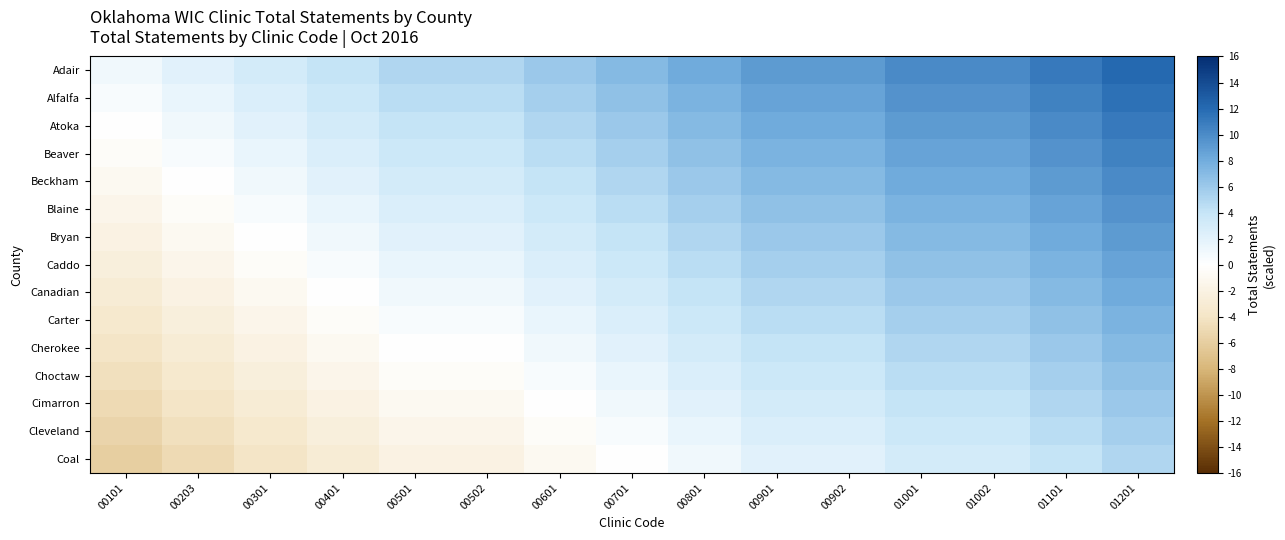

Reading left to right, what are all the values shown in this chart?

Adair: 00101=1.0	00203=2.0	00301=3.0	00401=4.0	00501=5.0	00502=5.0	00601=6.0	00701=7.0	00801=8.0	00901=9.0	00902=9.0	01001=10.0	01002=10.0	01101=11.0	01201=12.0
Alfalfa: 00101=0.5	00203=1.5	00301=2.5	00401=3.5	00501=4.5	00502=4.5	00601=5.5	00701=6.5	00801=7.5	00901=8.5	00902=8.5	01001=9.5	01002=9.5	01101=10.5	01201=11.5
Atoka: 00101=0.0	00203=1.0	00301=2.0	00401=3.0	00501=4.0	00502=4.0	00601=5.0	00701=6.0	00801=7.0	00901=8.0	00902=8.0	01001=9.0	01002=9.0	01101=10.0	01201=11.0
Beaver: 00101=-0.5	00203=0.5	00301=1.5	00401=2.5	00501=3.5	00502=3.5	00601=4.5	00701=5.5	00801=6.5	00901=7.5	00902=7.5	01001=8.5	01002=8.5	01101=9.5	01201=10.5
Beckham: 00101=-1.0	00203=0.0	00301=1.0	00401=2.0	00501=3.0	00502=3.0	00601=4.0	00701=5.0	00801=6.0	00901=7.0	00902=7.0	01001=8.0	01002=8.0	01101=9.0	01201=10.0
Blaine: 00101=-1.5	00203=-0.5	00301=0.5	00401=1.5	00501=2.5	00502=2.5	00601=3.5	00701=4.5	00801=5.5	00901=6.5	00902=6.5	01001=7.5	01002=7.5	01101=8.5	01201=9.5
Bryan: 00101=-2.0	00203=-1.0	00301=0.0	00401=1.0	00501=2.0	00502=2.0	00601=3.0	00701=4.0	00801=5.0	00901=6.0	00902=6.0	01001=7.0	01002=7.0	01101=8.0	01201=9.0
Caddo: 00101=-2.5	00203=-1.5	00301=-0.5	00401=0.5	00501=1.5	00502=1.5	00601=2.5	00701=3.5	00801=4.5	00901=5.5	00902=5.5	01001=6.5	01002=6.5	01101=7.5	01201=8.5
Canadian: 00101=-3.0	00203=-2.0	00301=-1.0	00401=0.0	00501=1.0	00502=1.0	00601=2.0	00701=3.0	00801=4.0	00901=5.0	00902=5.0	01001=6.0	01002=6.0	01101=7.0	01201=8.0
Carter: 00101=-3.5	00203=-2.5	00301=-1.5	00401=-0.5	00501=0.5	00502=0.5	00601=1.5	00701=2.5	00801=3.5	00901=4.5	00902=4.5	01001=5.5	01002=5.5	01101=6.5	01201=7.5
Cherokee: 00101=-4.0	00203=-3.0	00301=-2.0	00401=-1.0	00501=0.0	00502=0.0	00601=1.0	00701=2.0	00801=3.0	00901=4.0	00902=4.0	01001=5.0	01002=5.0	01101=6.0	01201=7.0
Choctaw: 00101=-4.5	00203=-3.5	00301=-2.5	00401=-1.5	00501=-0.5	00502=-0.5	00601=0.5	00701=1.5	00801=2.5	00901=3.5	00902=3.5	01001=4.5	01002=4.5	01101=5.5	01201=6.5
Cimarron: 00101=-5.0	00203=-4.0	00301=-3.0	00401=-2.0	00501=-1.0	00502=-1.0	00601=0.0	00701=1.0	00801=2.0	00901=3.0	00902=3.0	01001=4.0	01002=4.0	01101=5.0	01201=6.0
Cleveland: 00101=-5.5	00203=-4.5	00301=-3.5	00401=-2.5	00501=-1.5	00502=-1.5	00601=-0.5	00701=0.5	00801=1.5	00901=2.5	00902=2.5	01001=3.5	01002=3.5	01101=4.5	01201=5.5
Coal: 00101=-6.0	00203=-5.0	00301=-4.0	00401=-3.0	00501=-2.0	00502=-2.0	00601=-1.0	00701=0.0	00801=1.0	00901=2.0	00902=2.0	01001=3.0	01002=3.0	01101=4.0	01201=5.0